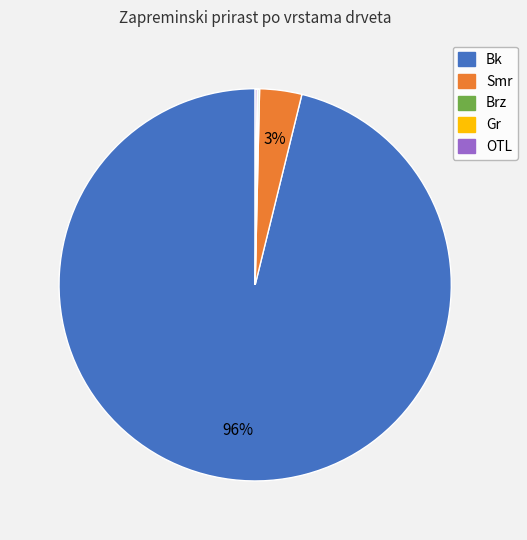

Which slice represents more than half of the pie?

Bk